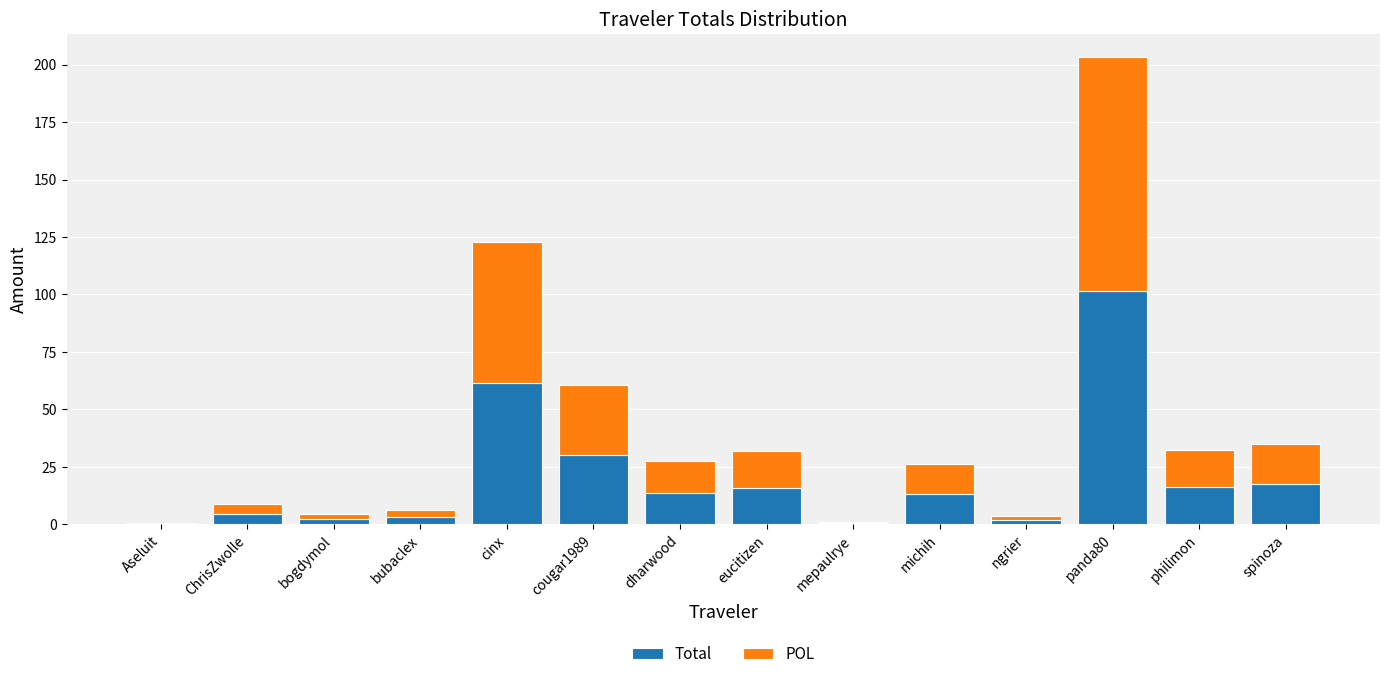

What is the maximum value for Total?

101.6